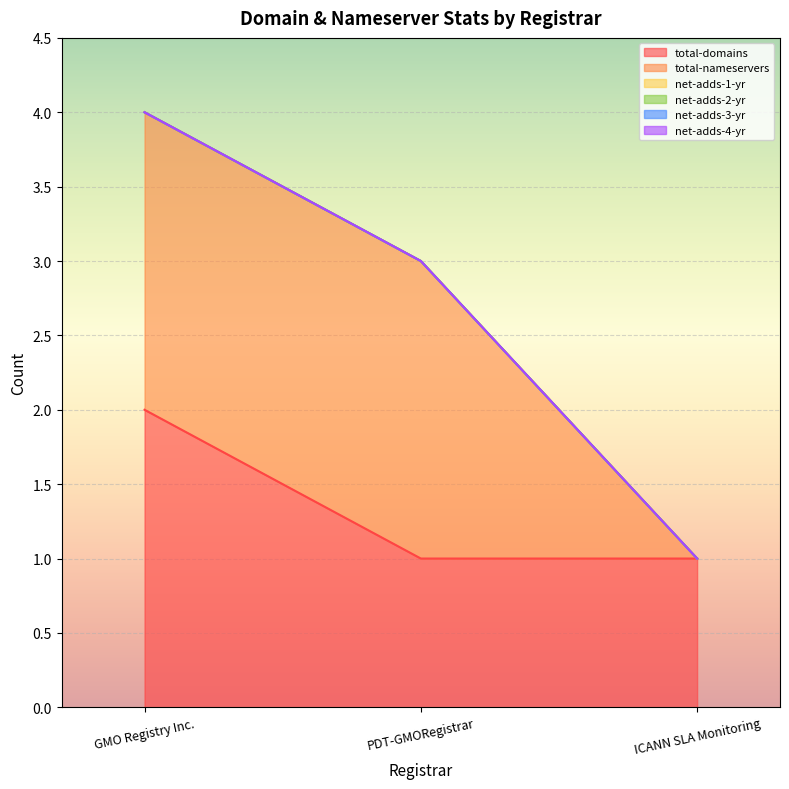

True or false: total-domains has a value of 2 at PDT-GMORegistrar.

False